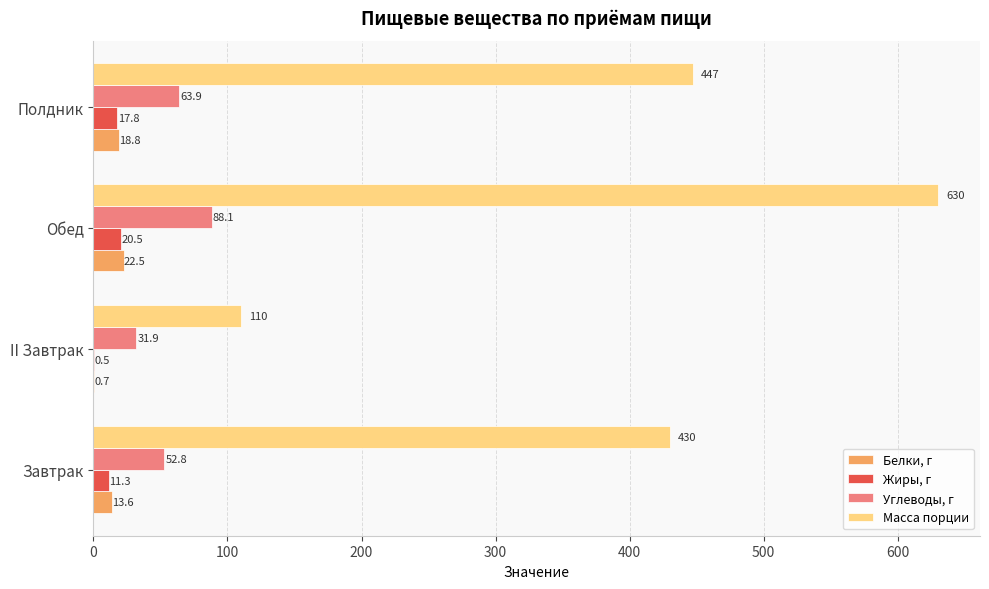

What is the sum of all Углеводы, г values?

236.7